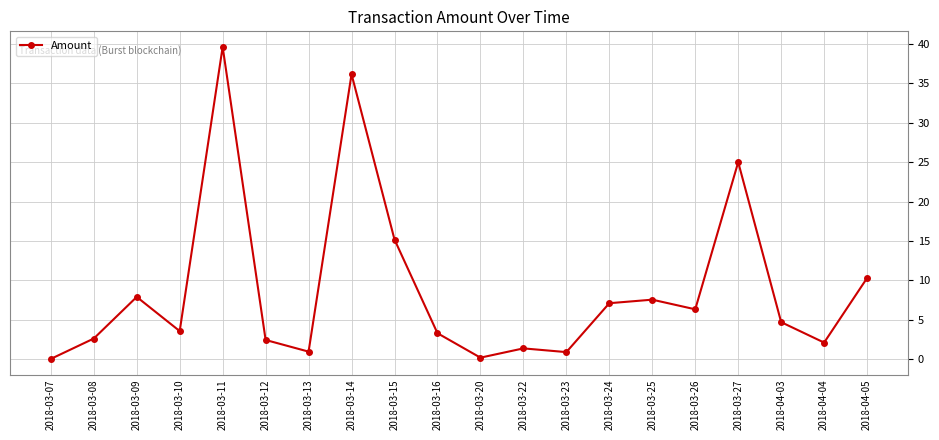

Which label corresponds to the largest value in the chart?

2018-03-11